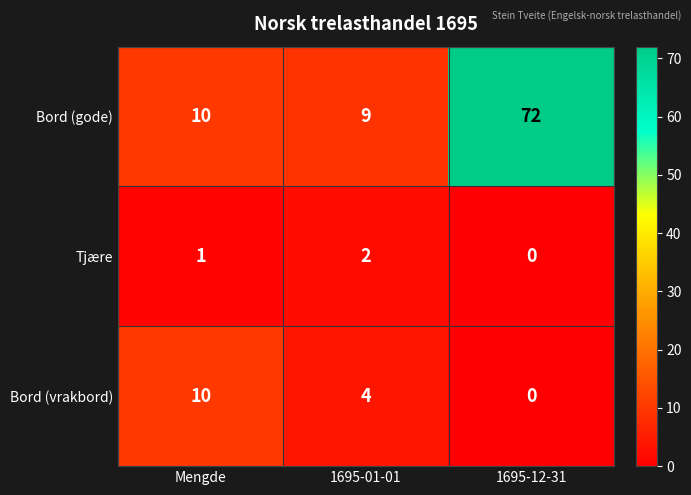

At which category does the chart reach its peak across all series?

1695-12-31